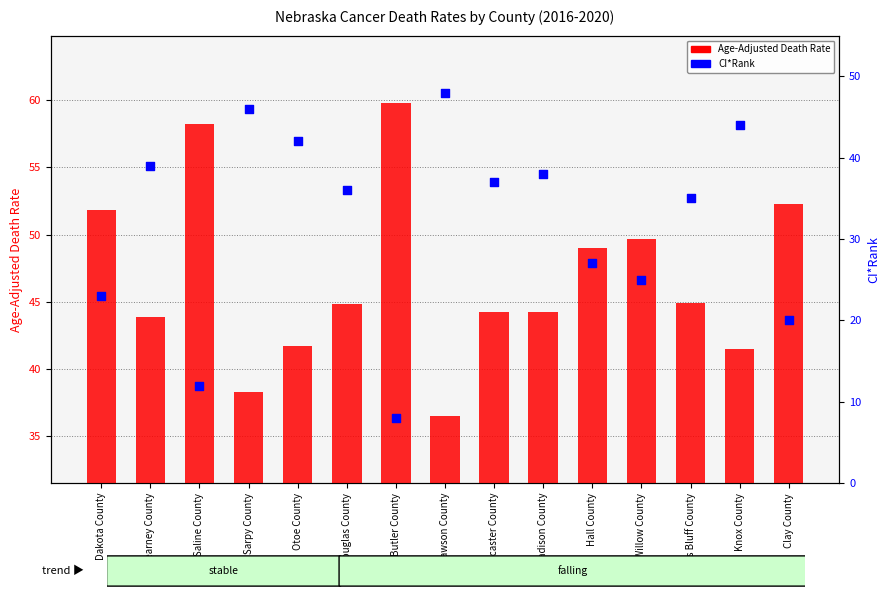

At which category is the sum across all series the highest?

Knox County